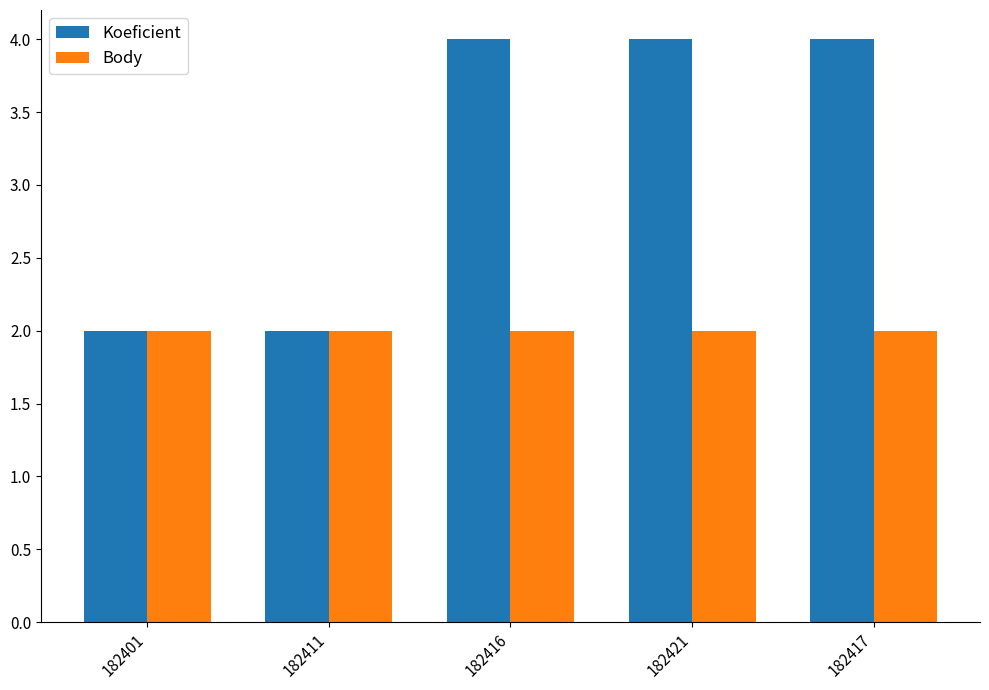

The Koeficient series shows 4 at 182417. True or false?

True